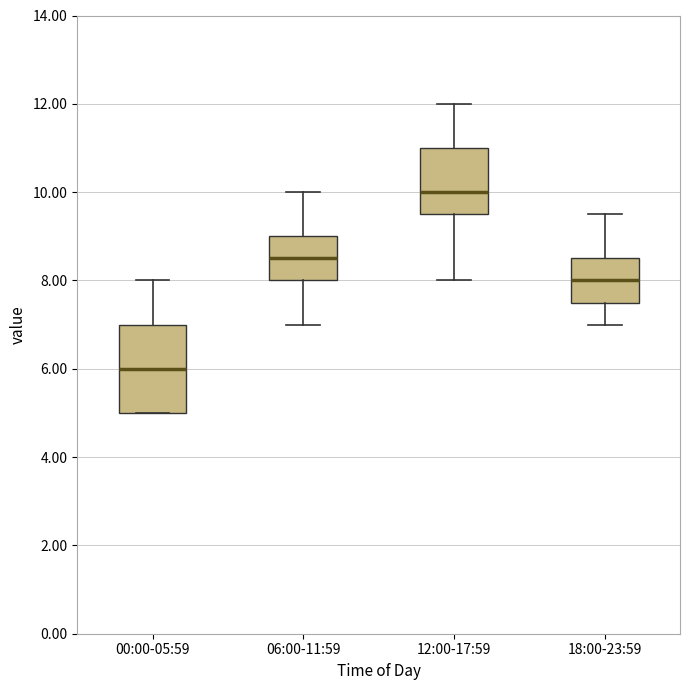

Where does the median line of the box for 06:00-11:59 sit on the y-axis? The values are not printed on the chart, so give them approximately, as read against the axis.

8.6